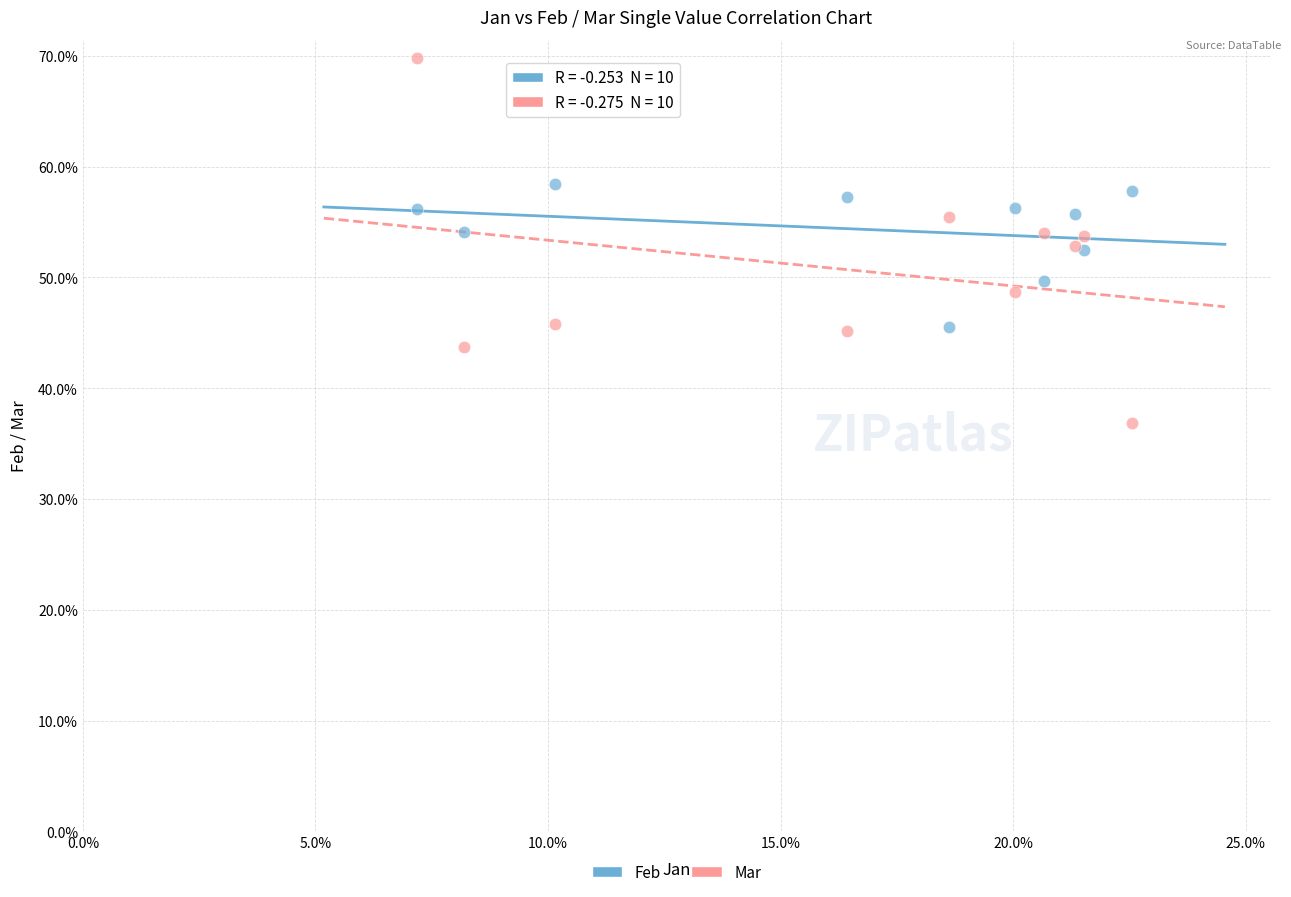

Which series reaches the minimum Y coordinate?

Mar